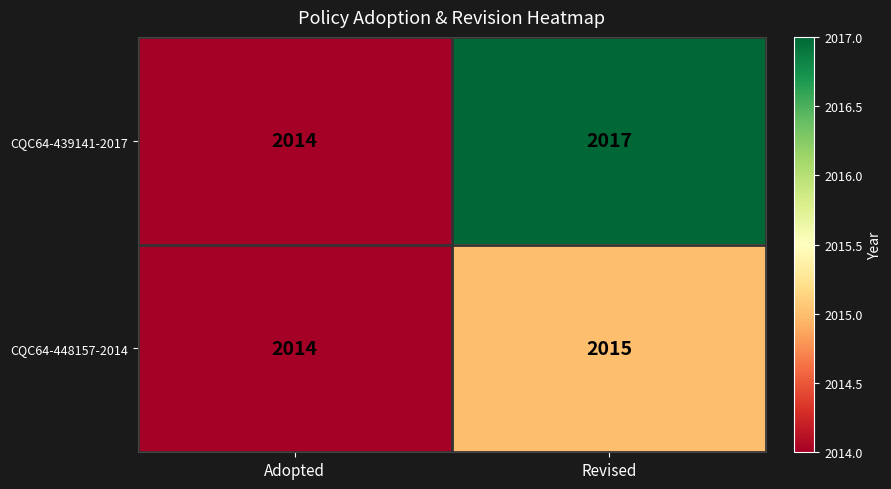

The CQC64-439141-2017 series shows 2017 at Revised. True or false?

True